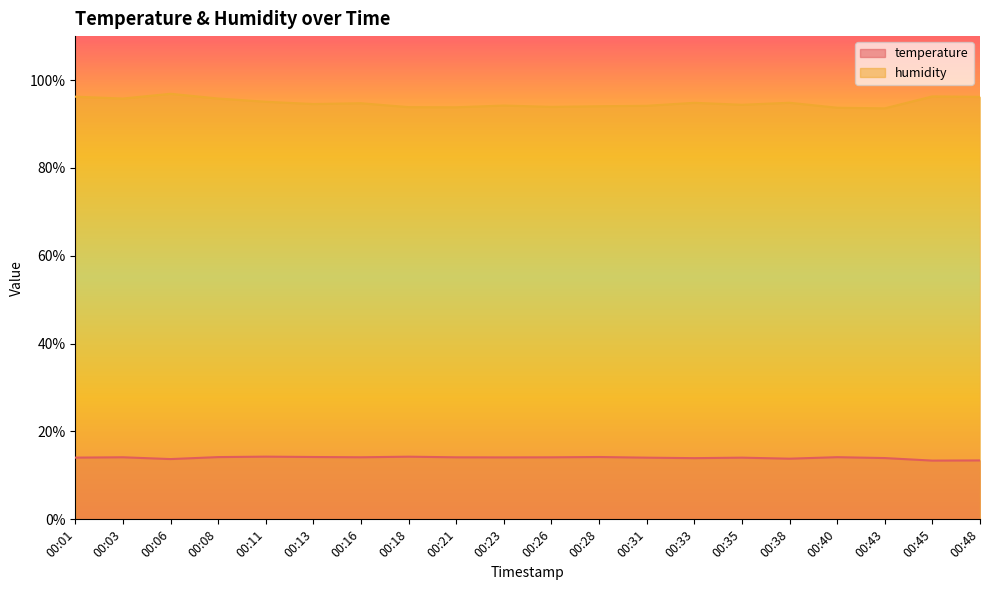

Which label corresponds to the largest value in the chart?

00:06